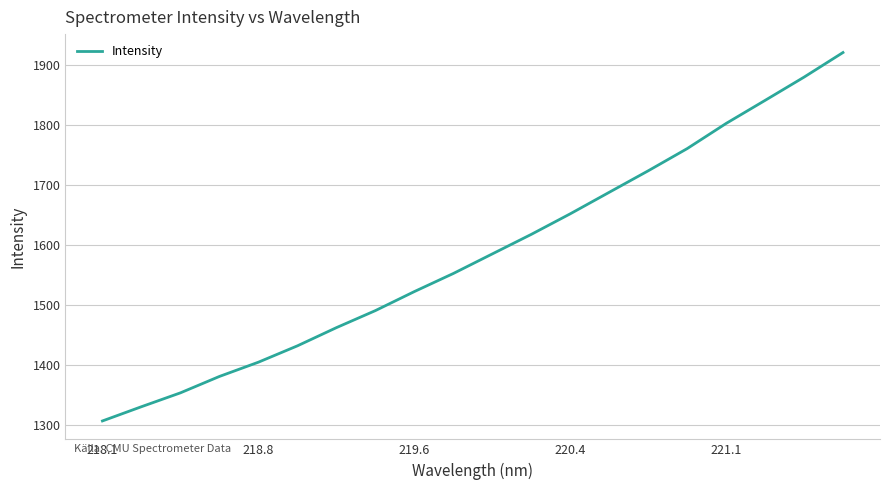

What is the smallest value displayed?

1307.3